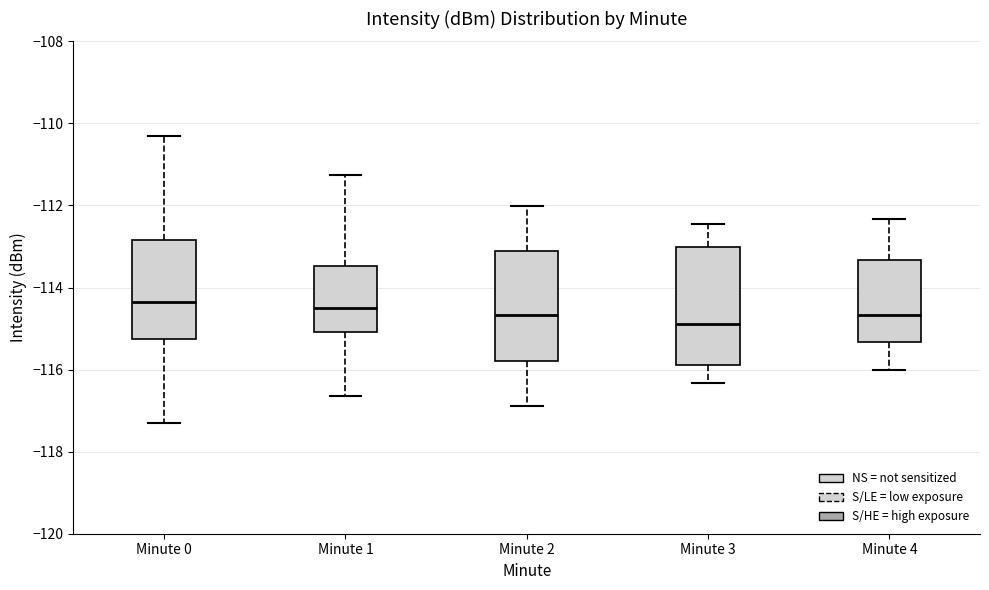

Reading left to right, transcribe this box plot: for each box, give where its median line is, the range the box spans, and where its two whiskers end, as read against the y-axis. The values are not printed on the chart, so give them approximately, as read against the axis.

Minute 0: median -114.4, box -115.2 to -112.8, whiskers -117.4 to -110.4
Minute 1: median -114.4, box -115.0 to -113.4, whiskers -116.6 to -111.2
Minute 2: median -114.6, box -115.8 to -113.2, whiskers -116.8 to -112.0
Minute 3: median -114.8, box -115.8 to -113.0, whiskers -116.4 to -112.4
Minute 4: median -114.6, box -115.4 to -113.4, whiskers -116.0 to -112.4